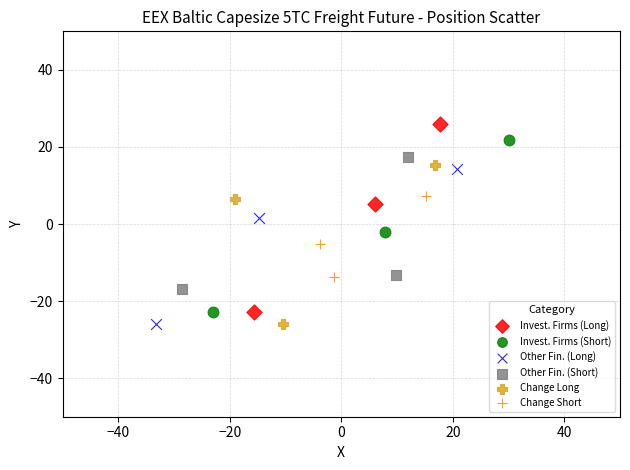

Which series has the widest spread of Y values?

Invest. Firms (Long)